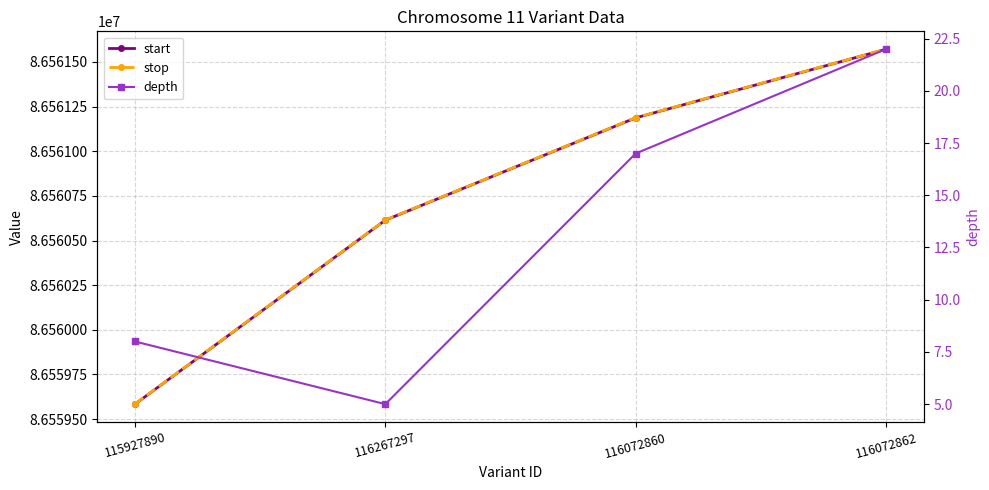

What is the total value across all series at 116267297?

173121234